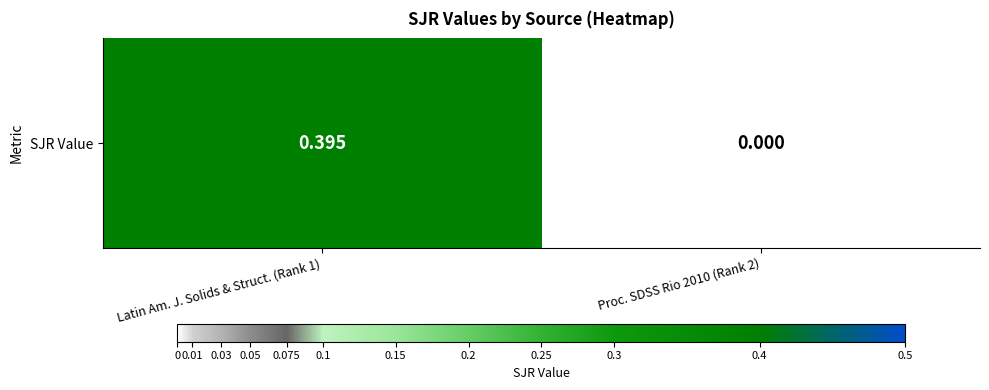

Is it true that the value at Proc. SDSS Rio 2010 (Rank 2) is 0.2?

False